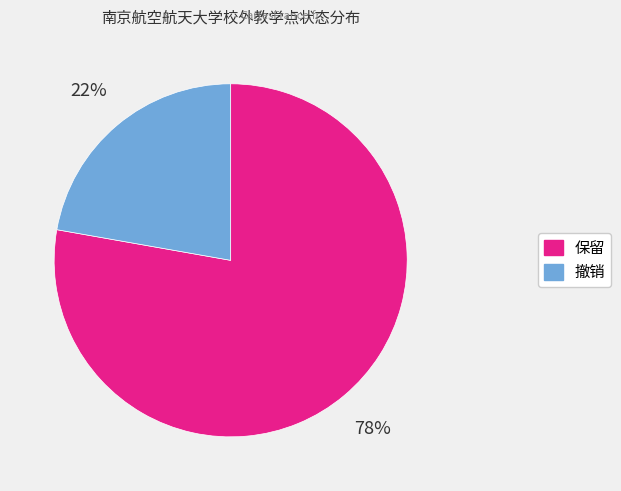

What percentage is the 撤销 slice, to the nearest percent?

22%